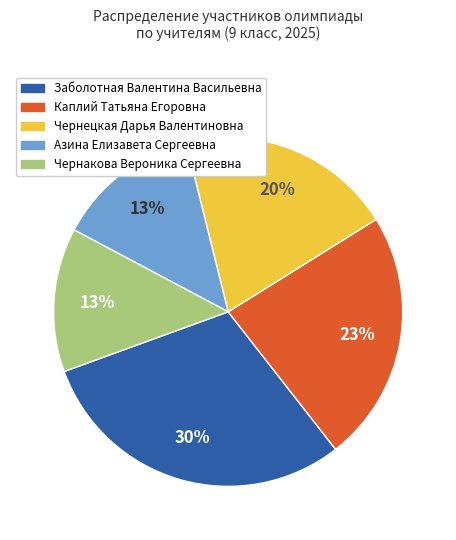

Is the sum of Чернакова Вероника Сергеевна and Каплий Татьяна Егоровна greater than half?

No